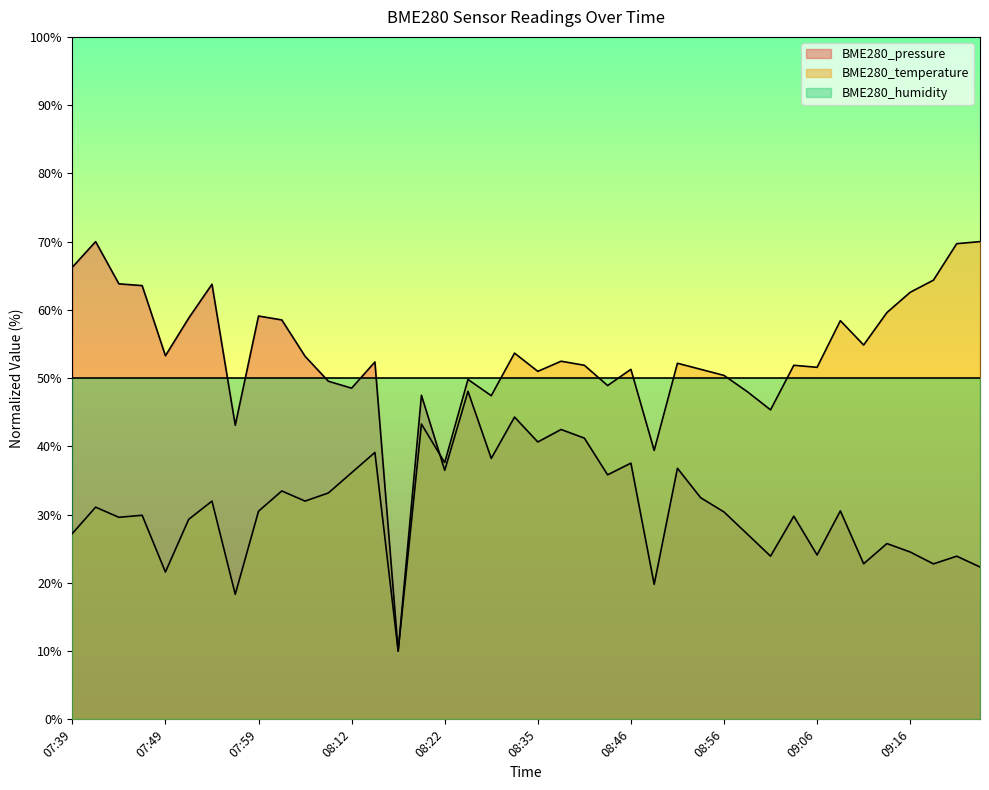

Where is BME280_temperature nearest to the value 40?

08:48